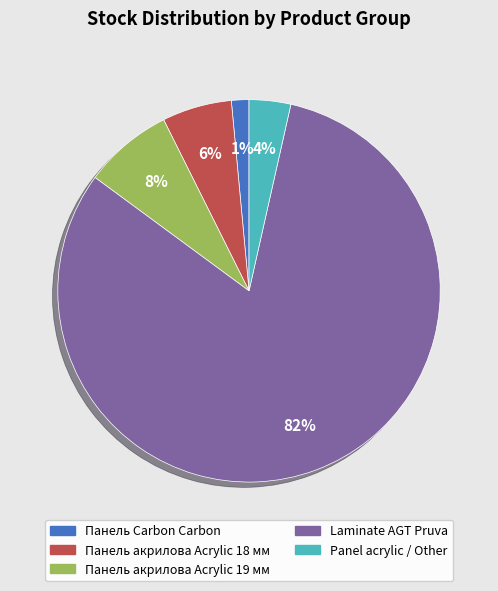

Combined, do Panel acrylic / Other and Панель Carbon Carbon account for over 50%?

No